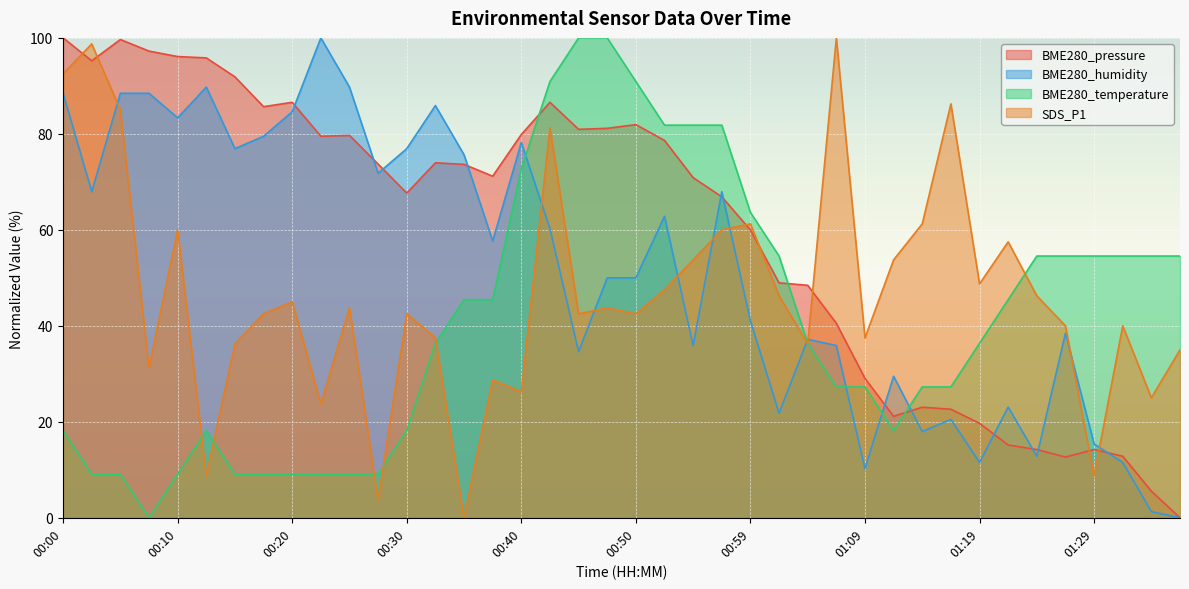

How many values in BME280_humidity are above zero?

39